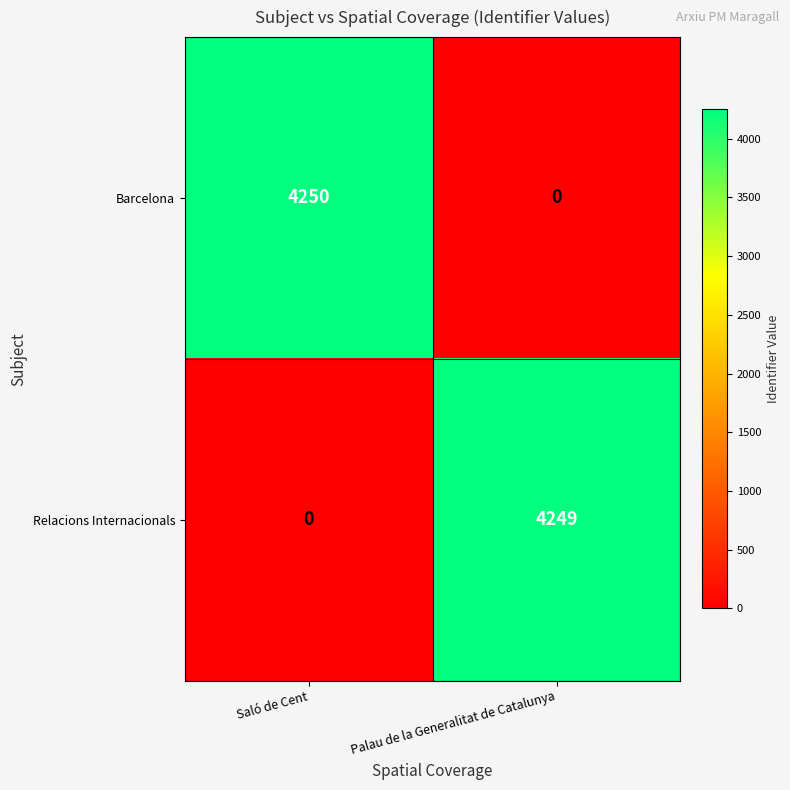

At which label does Relacions Internacionals reach its peak?

Palau de la Generalitat de Catalunya